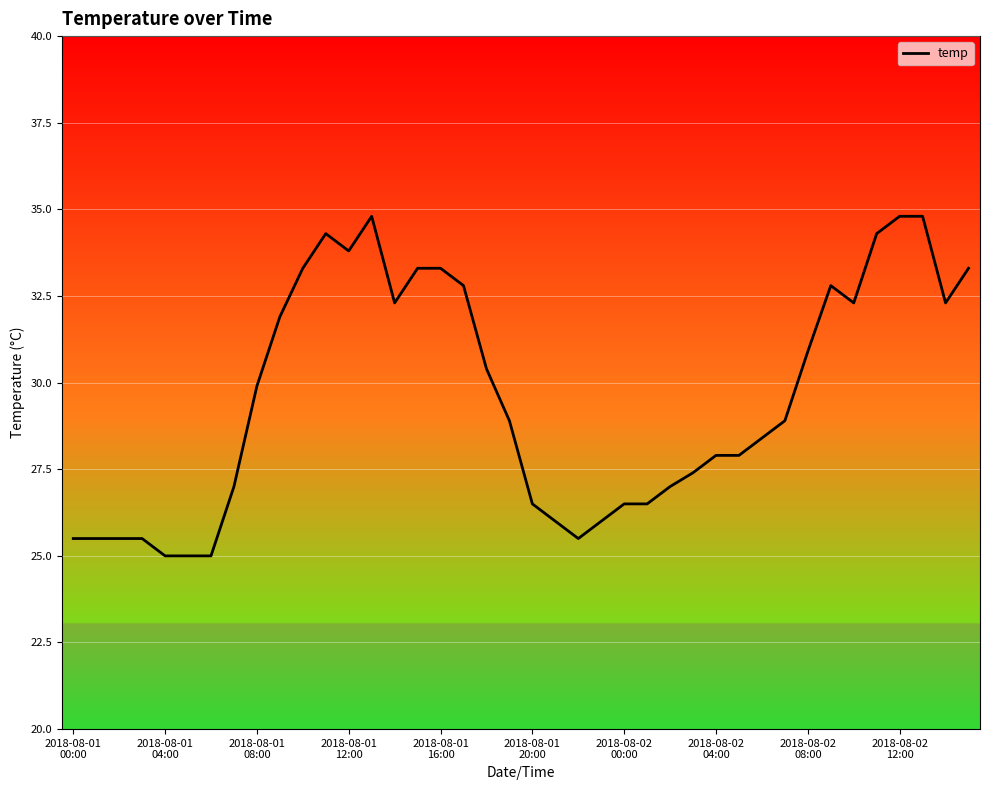

What is the smallest value displayed?

25.0